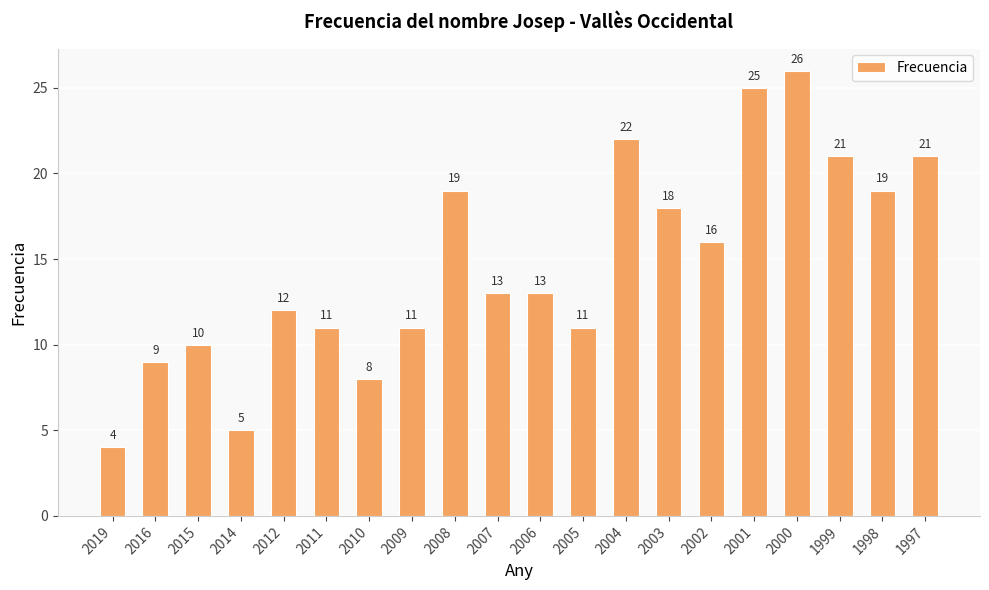

Are the bars grouped side by side (vs. stacked)?

No